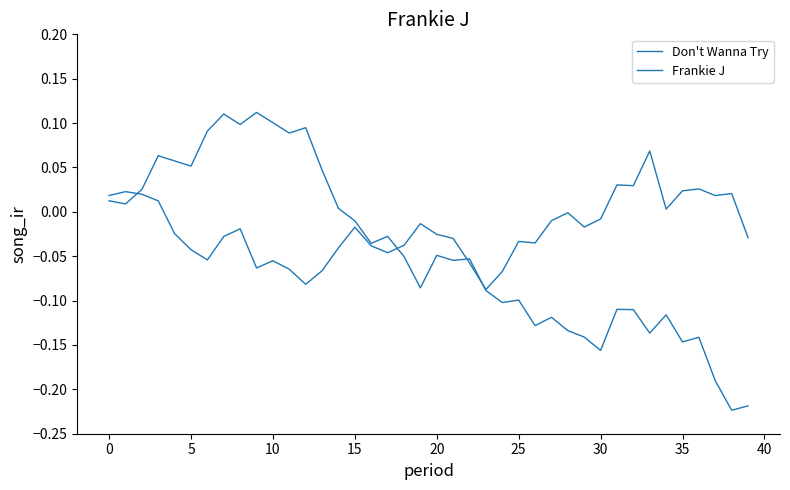

Reading right to left, extract all data points from this chart.

Don't Wanna Try: -0.2	-0.2	-0.2	-0.1	-0.1	-0.1	-0.1	-0.1	-0.1	-0.2	-0.1	-0.1	-0.1	-0.1	-0.1	-0.1	-0.1	-0.1	-0.1	-0.0	-0.1	-0.1	-0.0	-0.0	-0.0	0.0	0.0	0.1	0.1	0.1	0.1	0.1	0.1	0.1	0.1	0.1	0.1	0.0	0.0	0.0
Frankie J: -0.0	0.0	0.0	0.0	0.0	0.0	0.1	0.0	0.0	-0.0	-0.0	-0.0	-0.0	-0.0	-0.0	-0.1	-0.1	-0.1	-0.0	-0.0	-0.0	-0.0	-0.0	-0.0	-0.0	-0.0	-0.1	-0.1	-0.1	-0.1	-0.1	-0.0	-0.0	-0.1	-0.0	-0.0	0.0	0.0	0.0	0.0